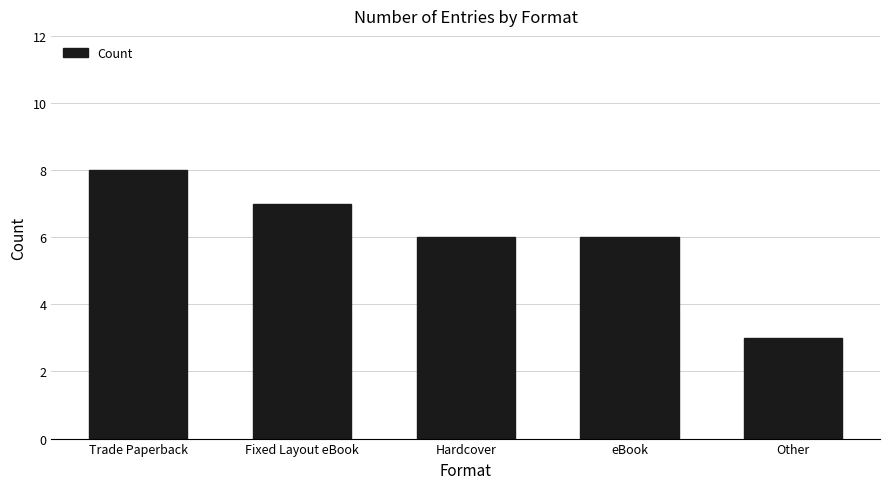

Does the chart contain stacked bars?

No